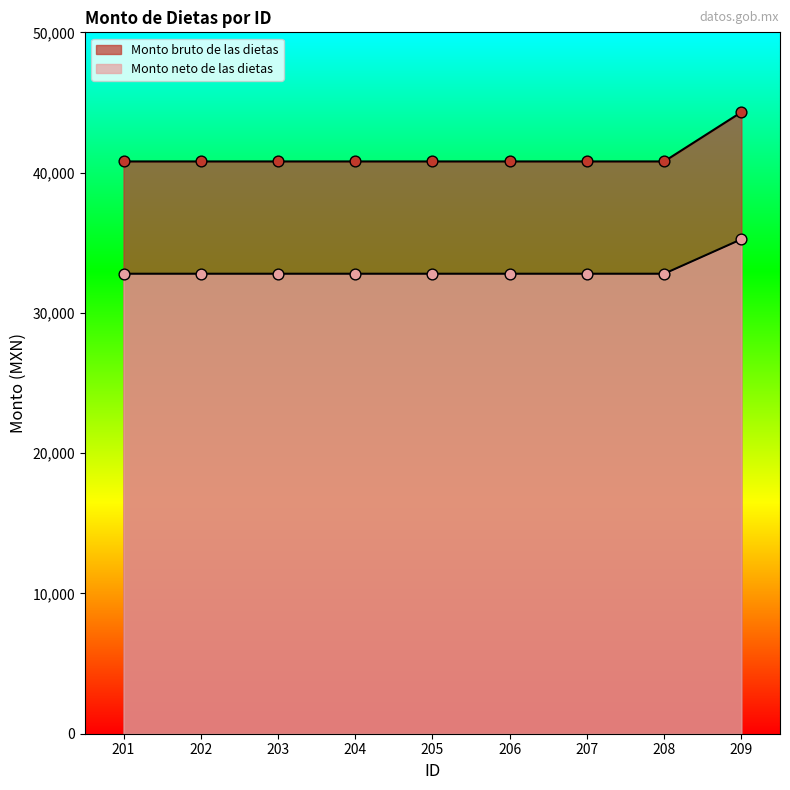

Which series reaches the minimum Y coordinate?

Monto neto de las dietas